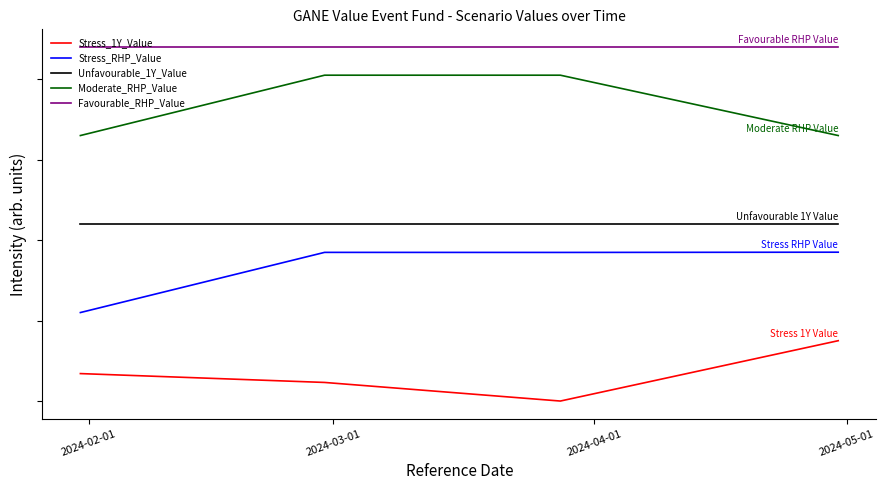

Which category has the highest value in the Stress_1Y_Value series?

2024-05-01